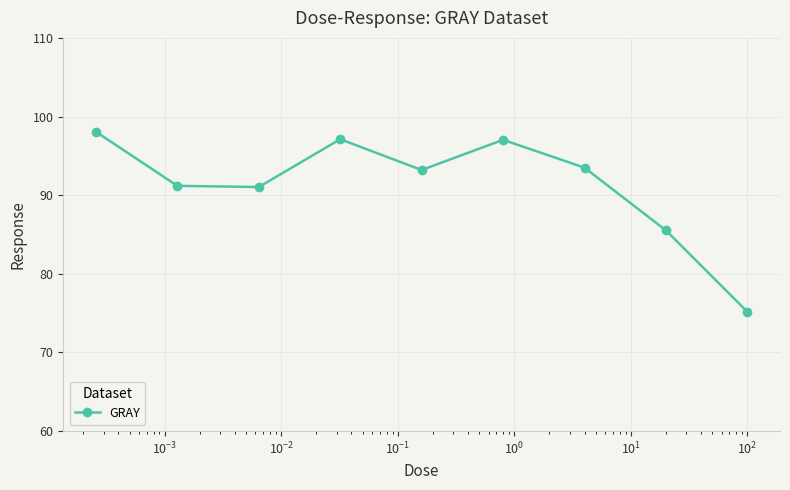

What is the difference between the second highest and minimum values?

22.0